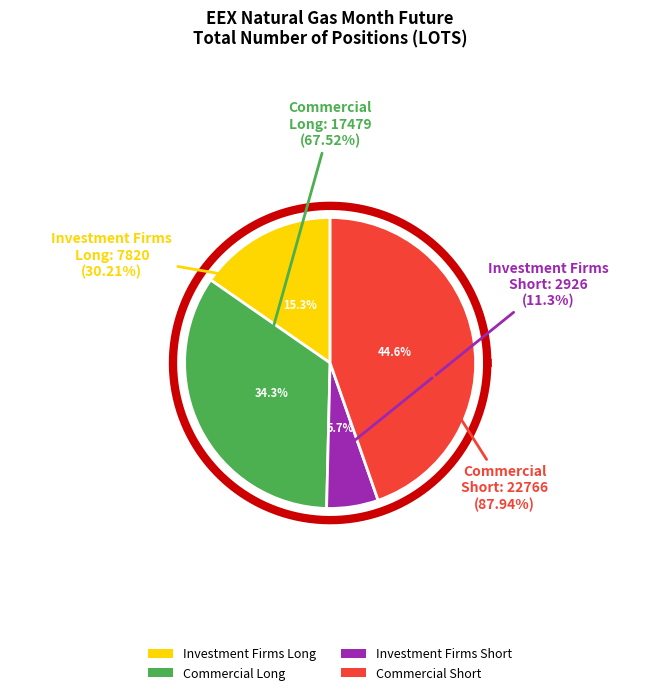

What is the change in value from Investment Firms Long
7820 (30.21%) to Commercial Long
17479 (67.52%)?

+9659